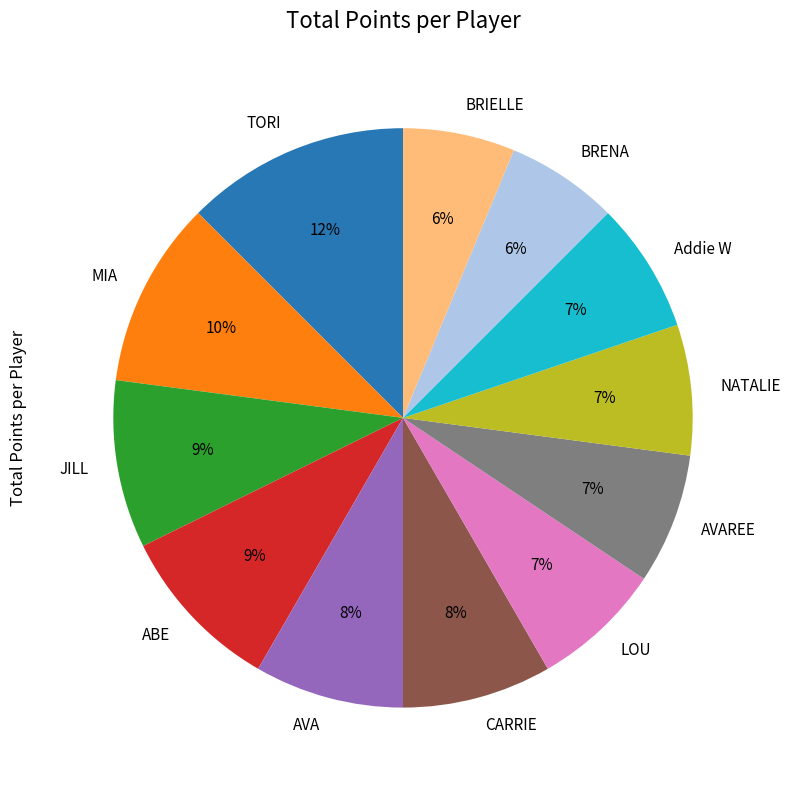

Count the number of slices in the pie.

12